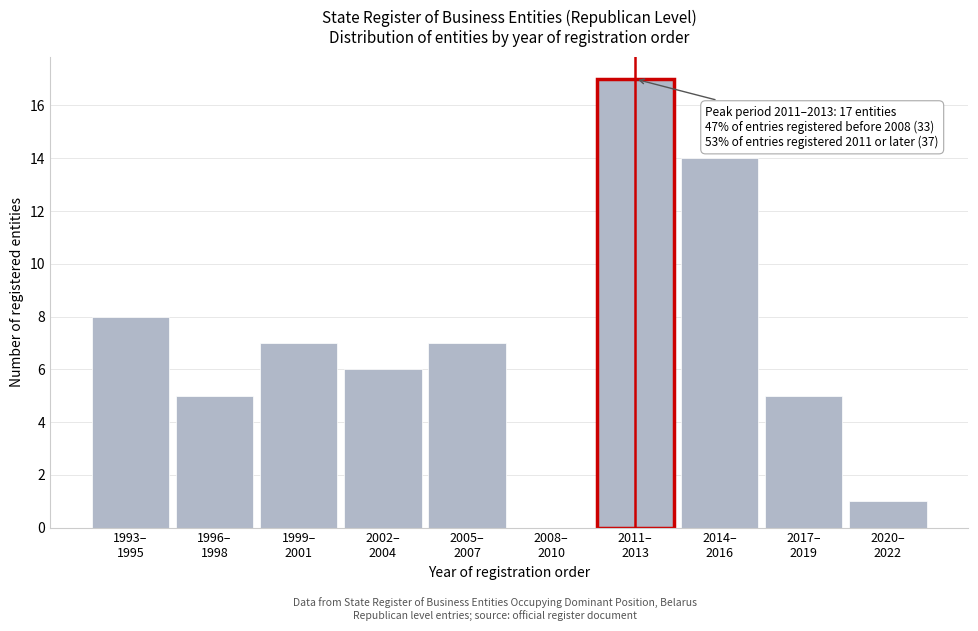

What is the sum of all values?

70